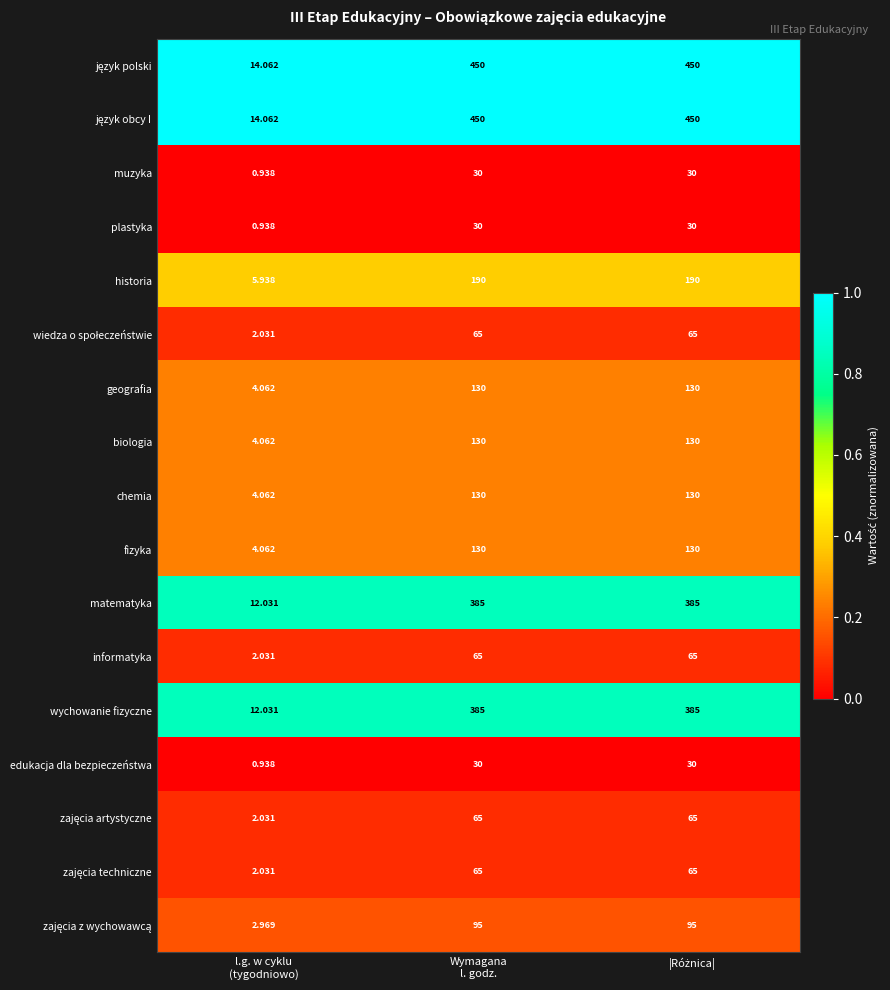

At how many categories does at least one series exceed 0?

3